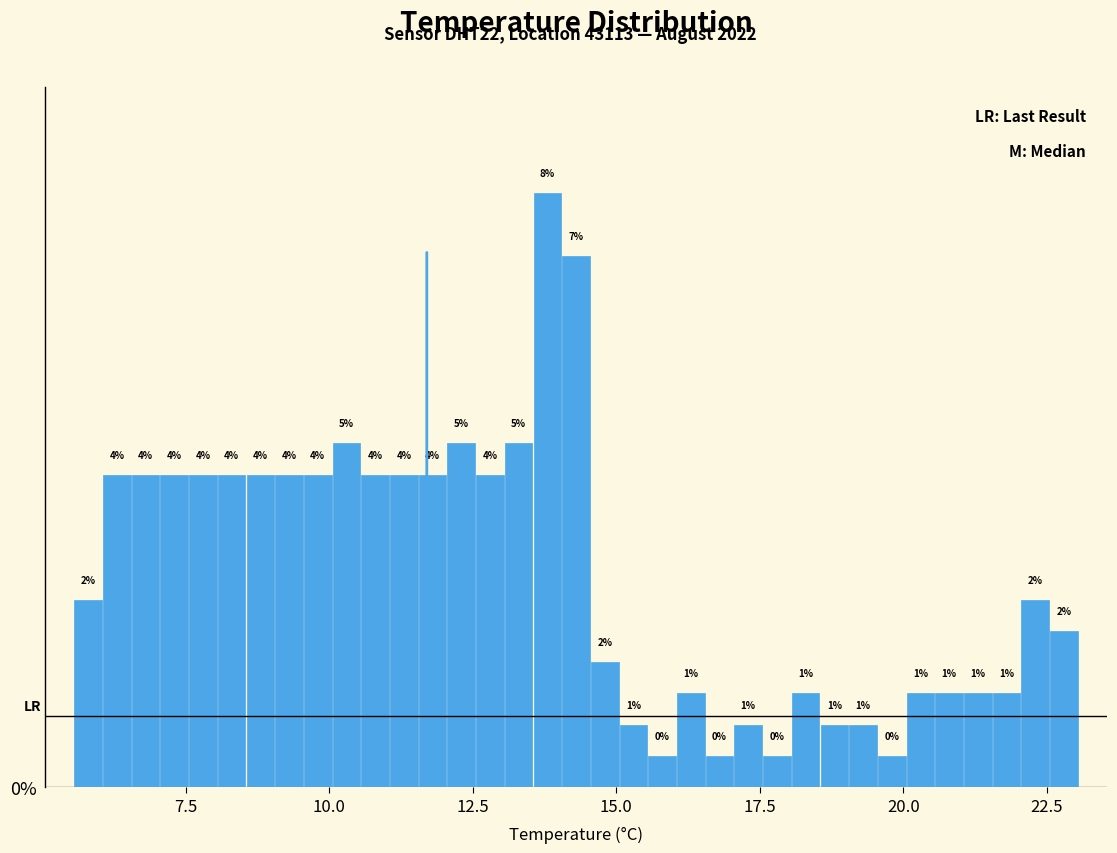

Read against the x-axis, roughly where is the centre of the tallest bar?

14.0